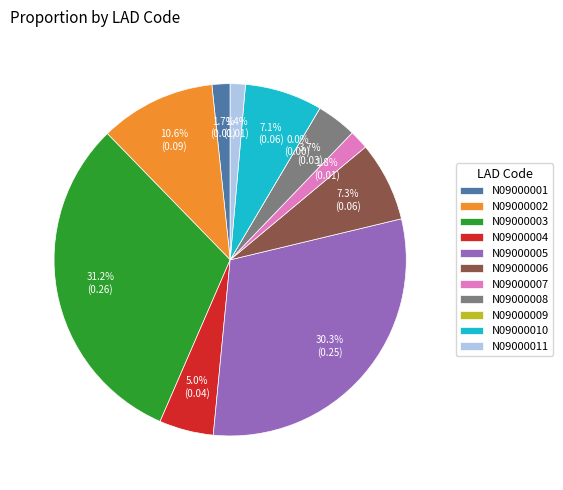

Is it true that N09000006 is 7% of the pie?

True